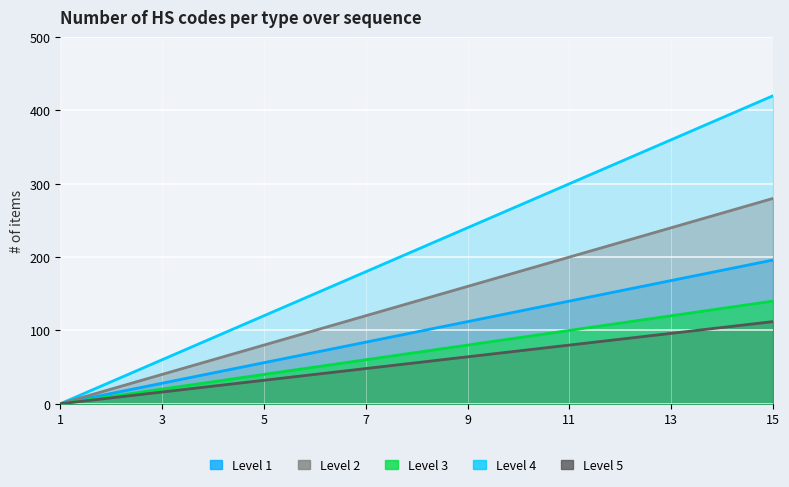

True or false: Level 5 and Level 3 cross at least once.

False